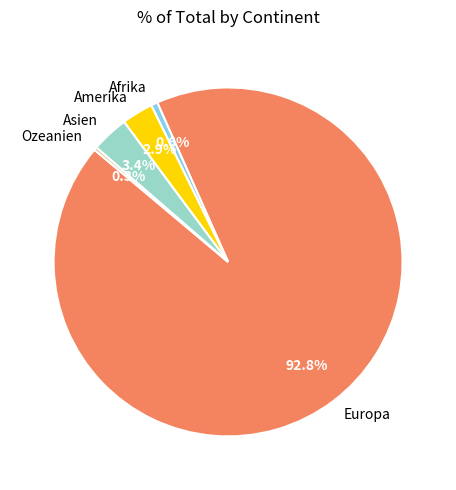

Which has a higher value, Amerika or Europa?

Europa